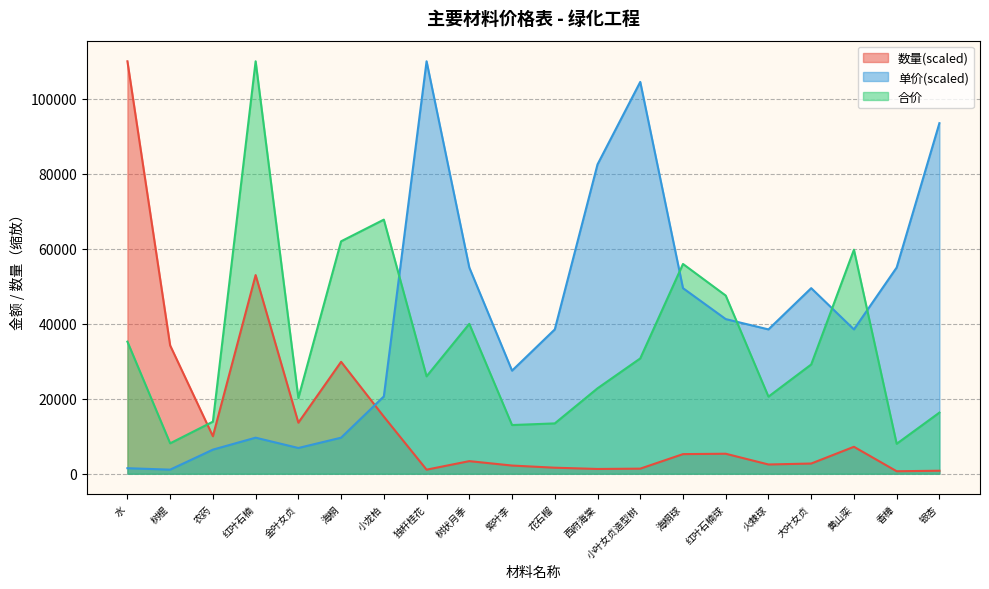

In 数量, how many points are higher than both neighbors (excluding endpoints)?

5